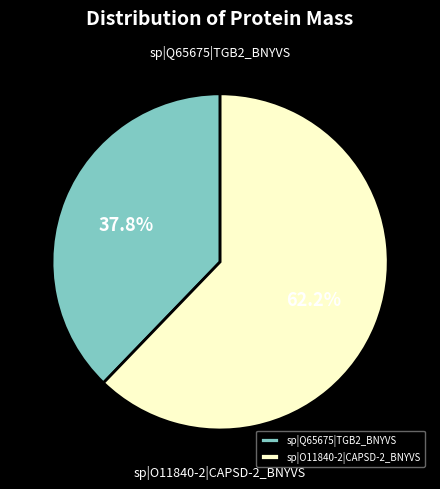

What is the majority slice?

sp|O11840-2|CAPSD-2_BNYVS